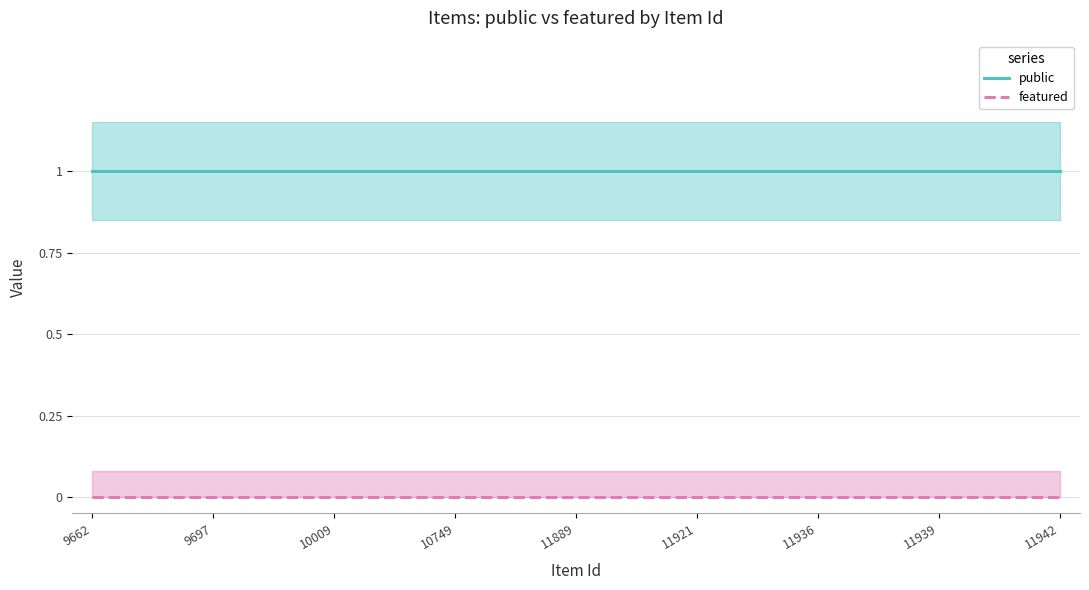

Is it true that public equals 2 at 11942?

False